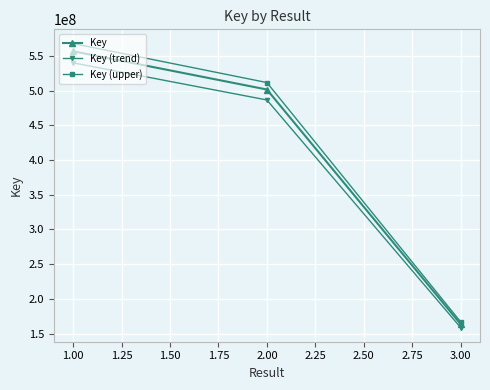

What is the spread (max minus min) of values at 1.00?

27825206.0